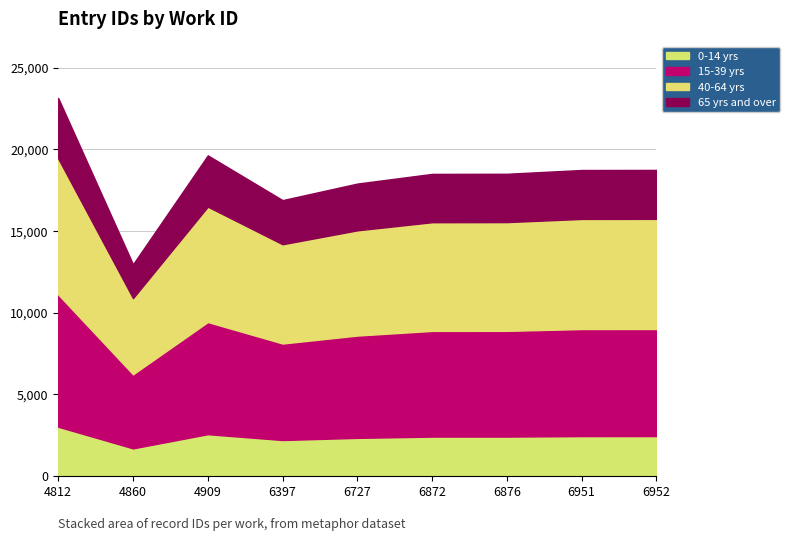

What is the label of the 9th point from the left?

6952